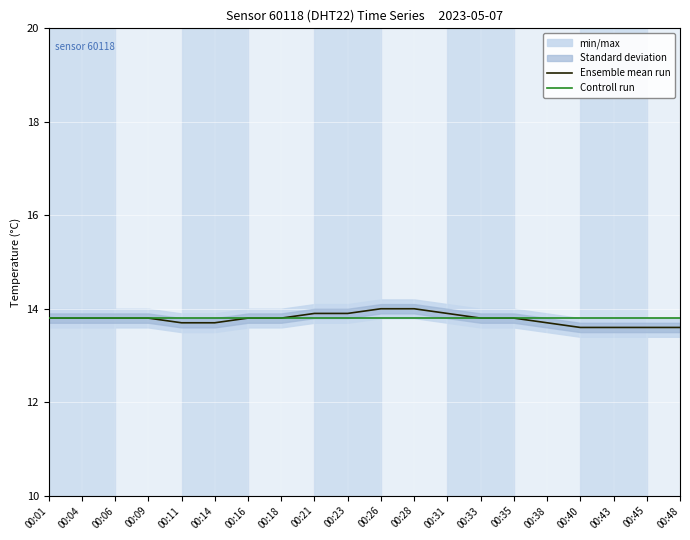

What is the value of the Ensemble mean run point at the 6th from the left?

13.7